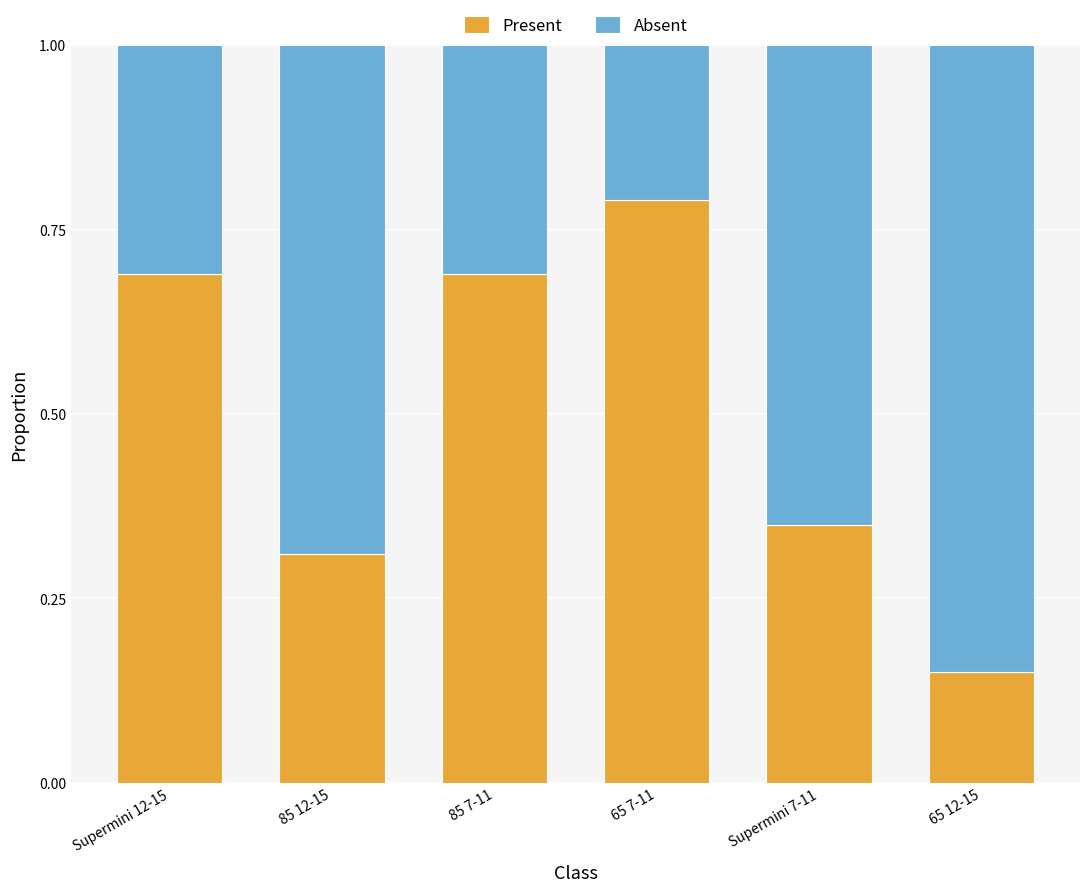

Which category has the highest value in the Present series?

65 7-11